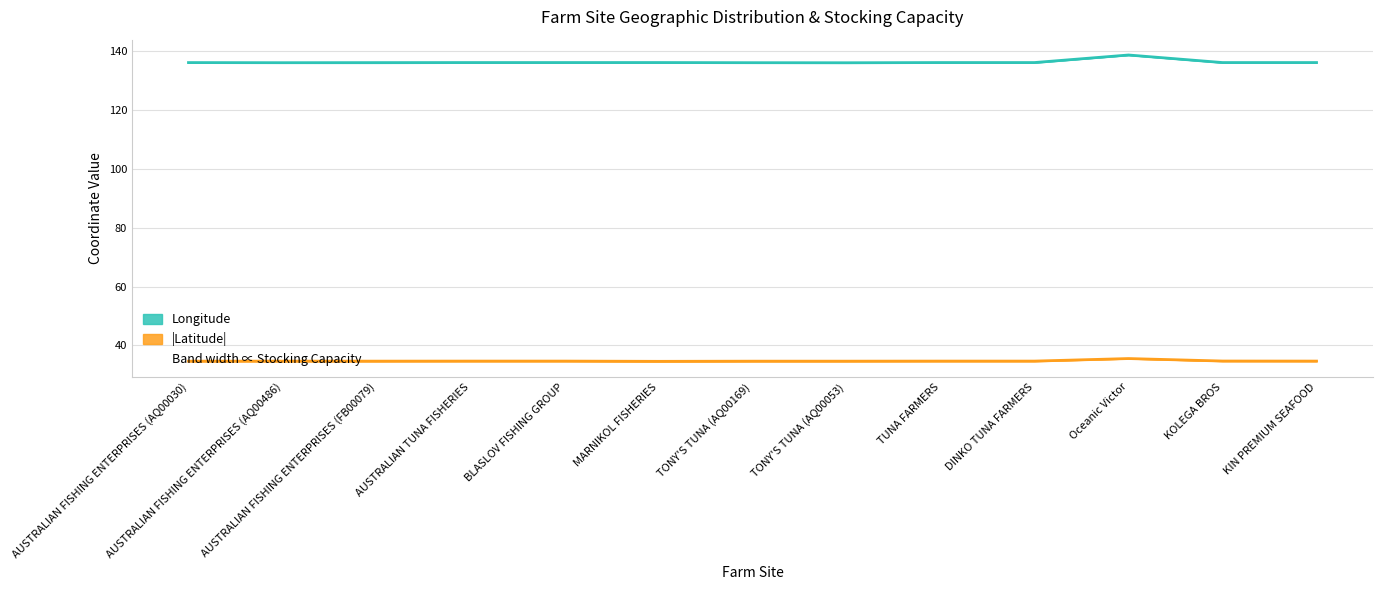

Where is the first local maximum for Longitude?

MARNIKOL FISHERIES